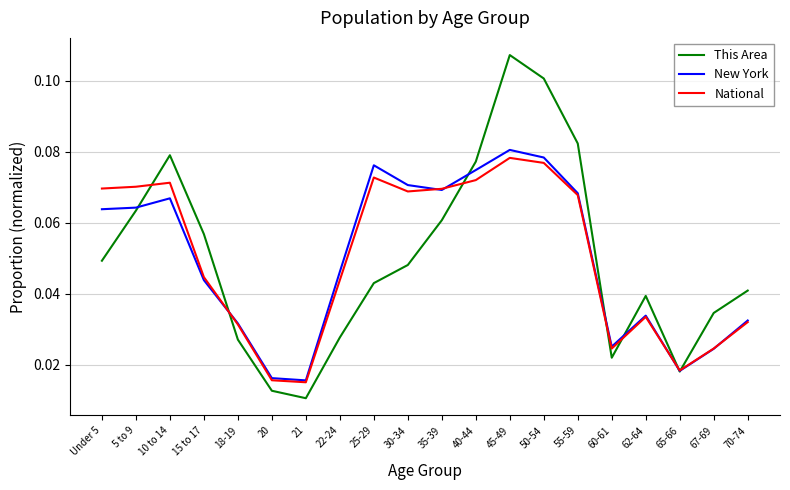

Between 18-19 and 20, which series saw the biggest shift?

National